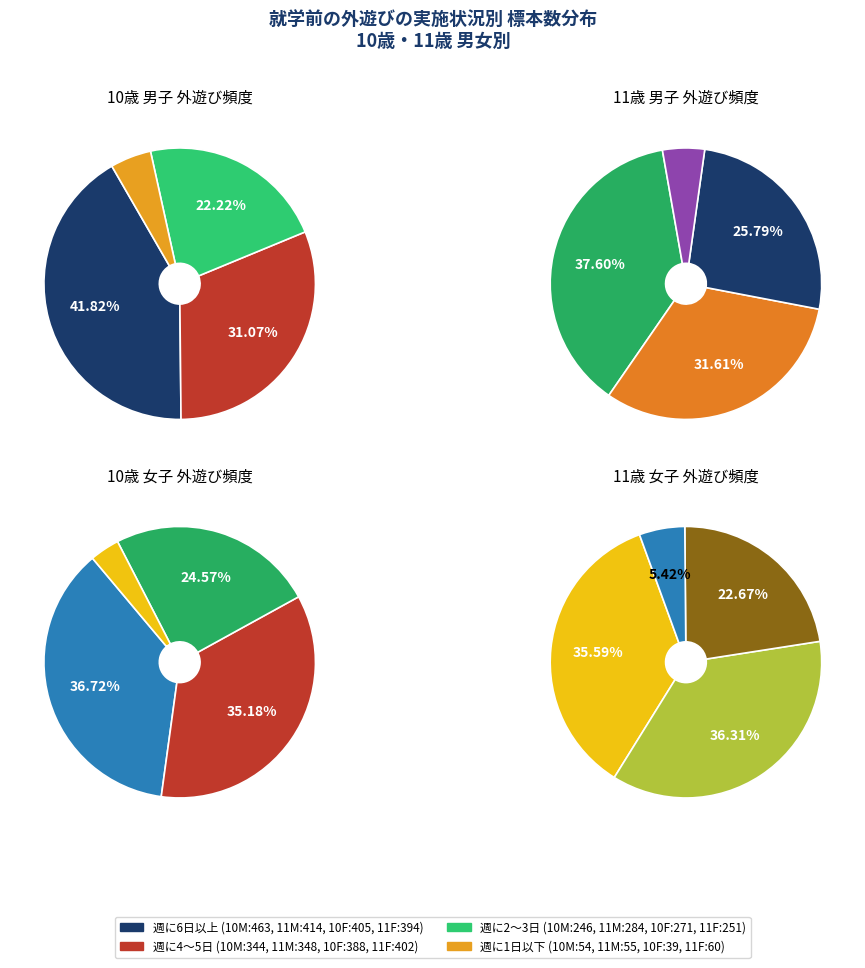

What portion of the pie excludes 10歳（男子）?

47.2%